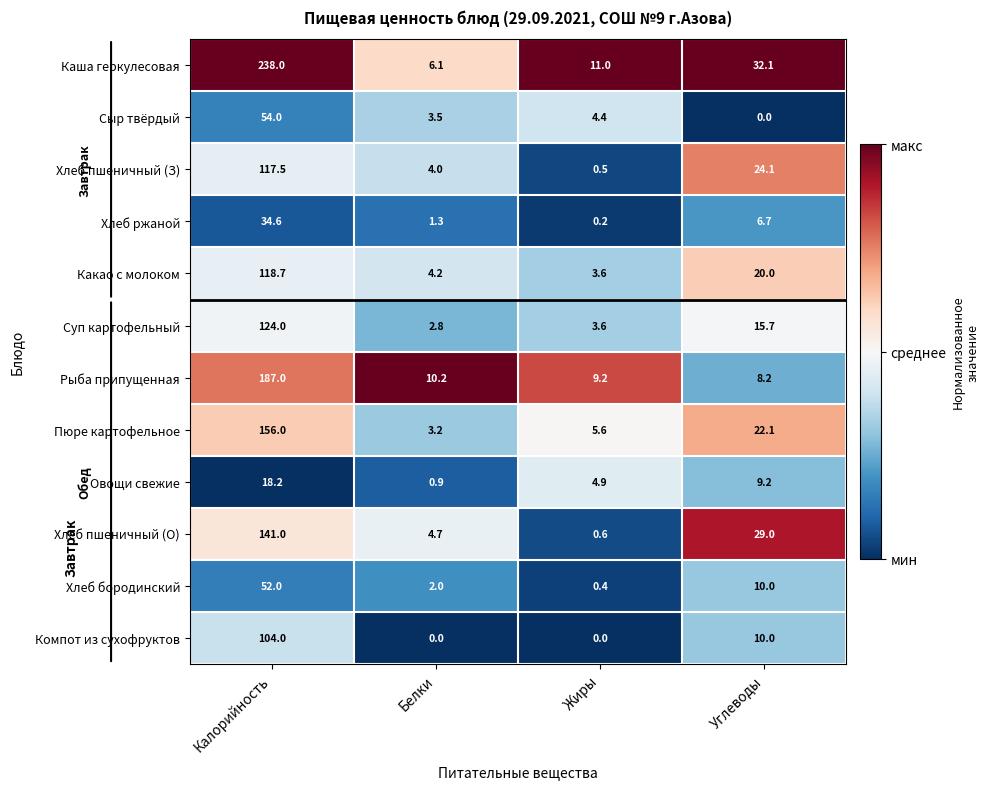

What is the difference between the Рыба припущенная values at Углеводы and Калорийность?

178.8